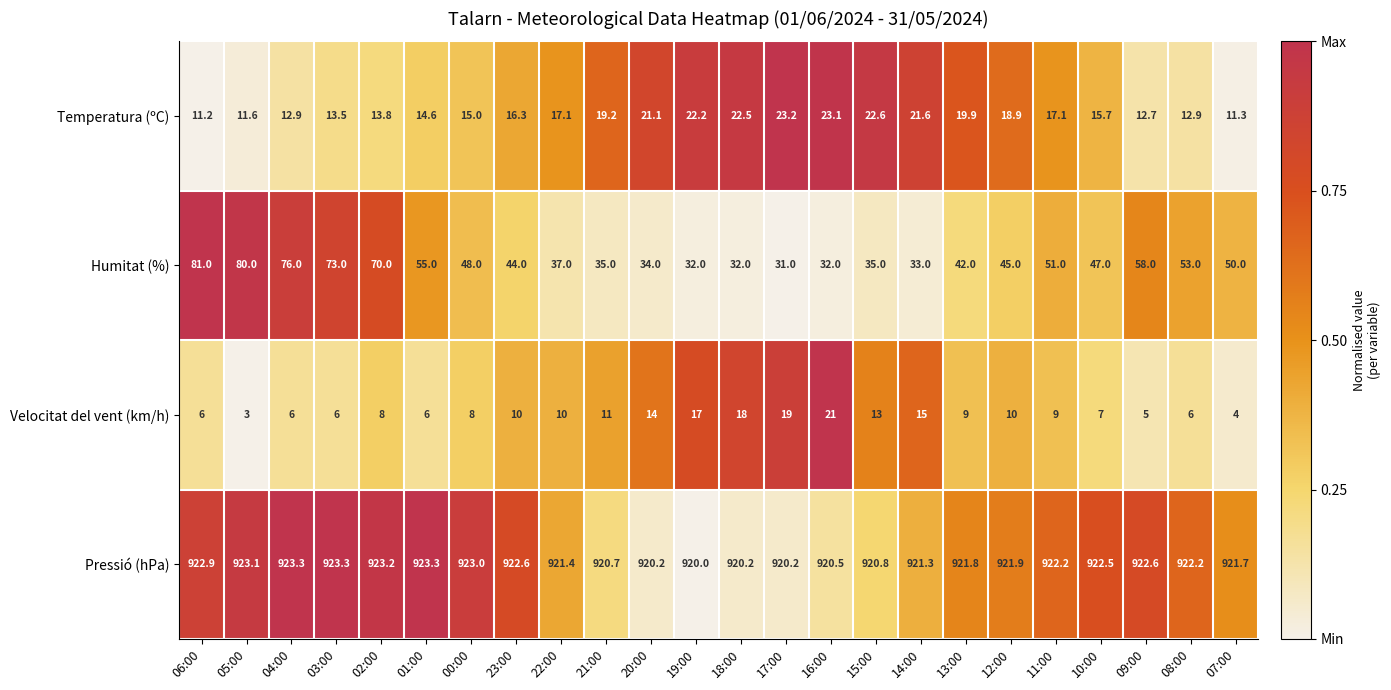

Which category has the lowest value across all series?

05:00